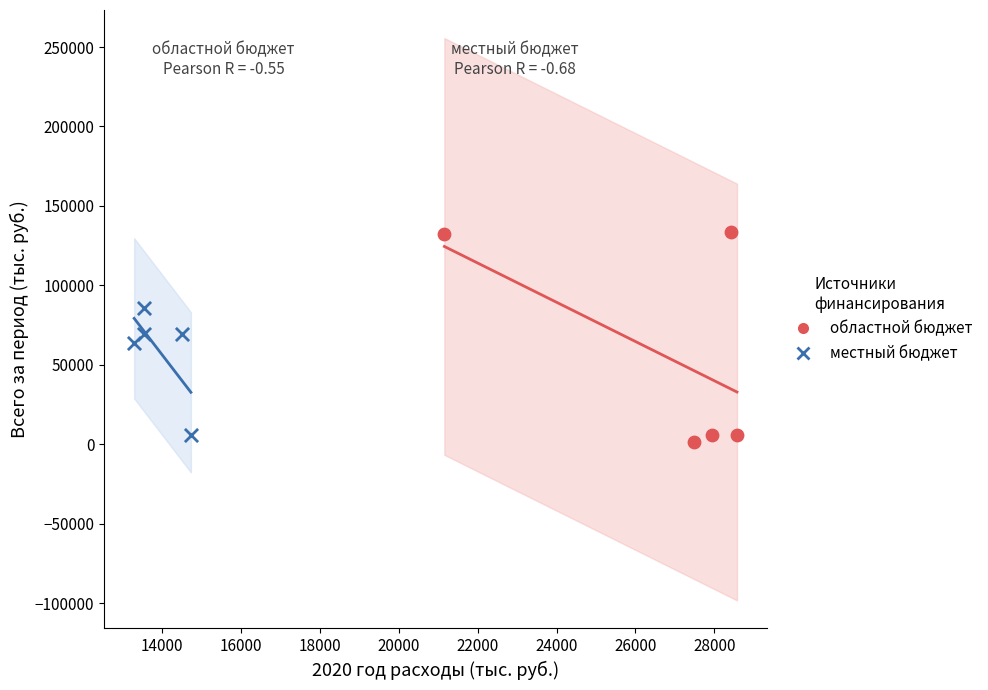

Which series reaches the minimum Y coordinate?

областной бюджет